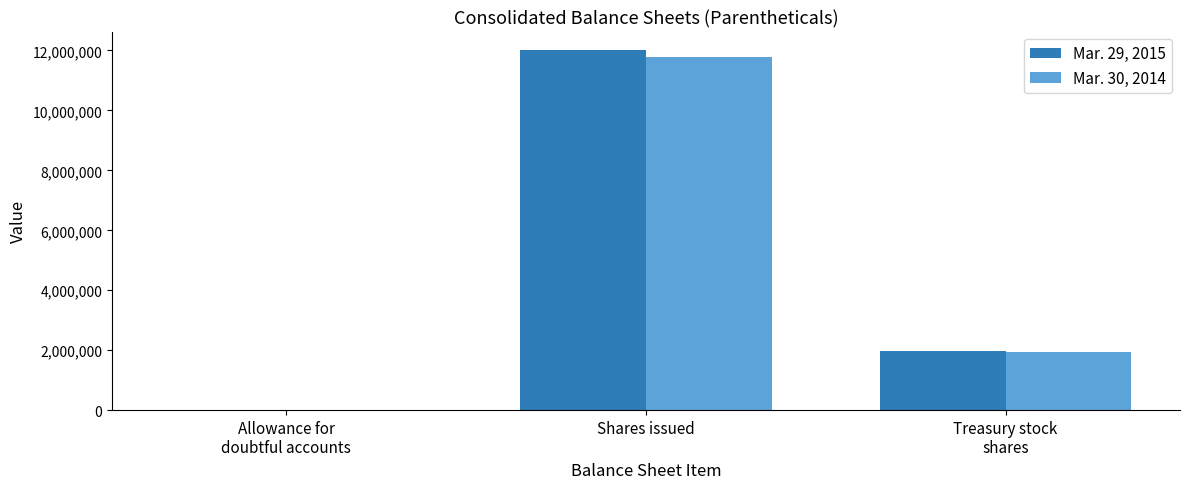

At which category is the sum across all series the highest?

Shares issued